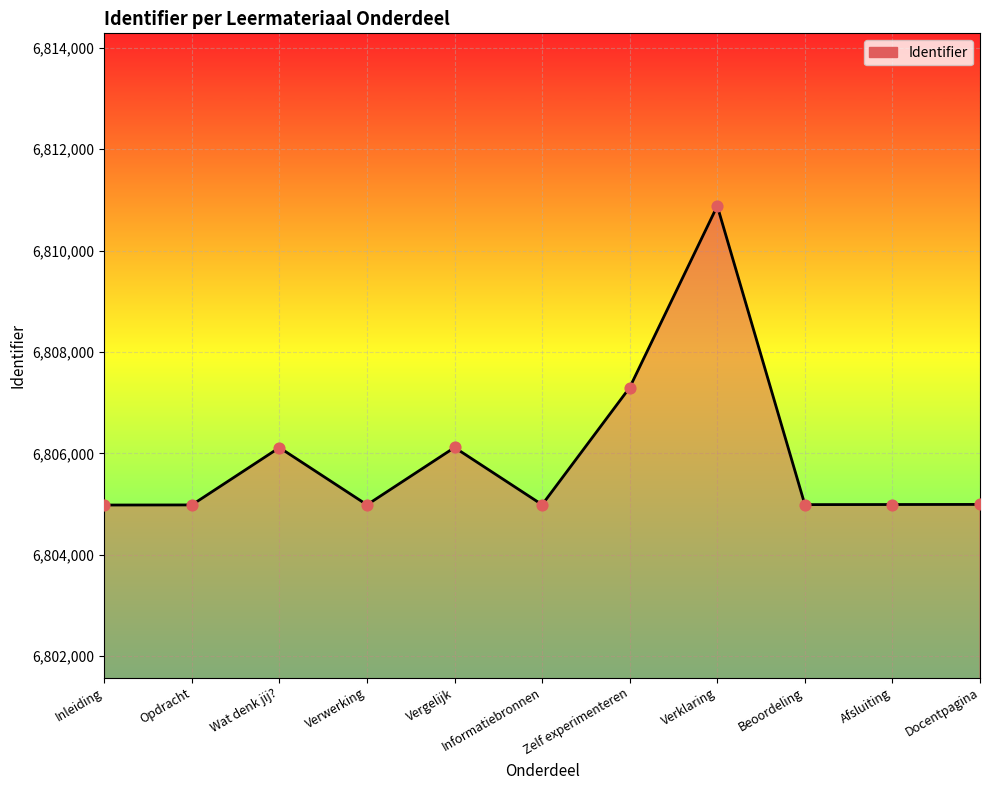

Which has a higher value, Informatiebronnen or Zelf experimenteren?

Zelf experimenteren